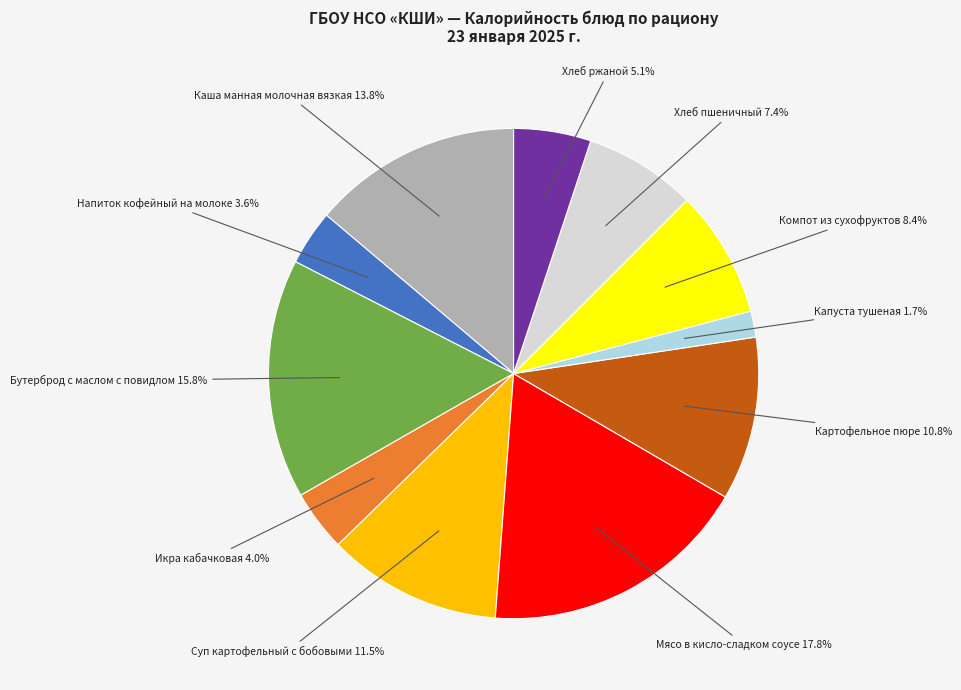

Is there a majority slice in this chart?

No